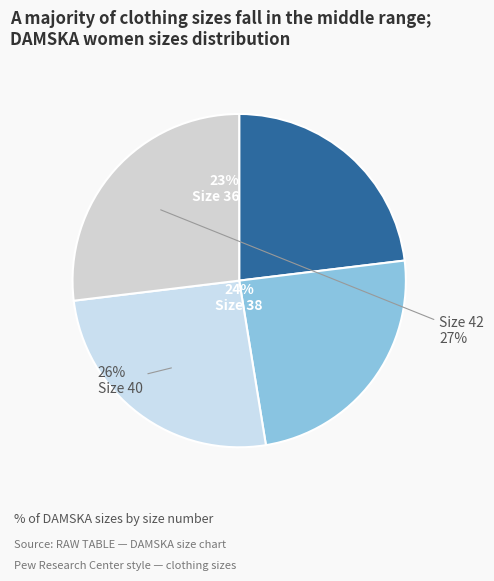

Count the number of slices in the pie.

4